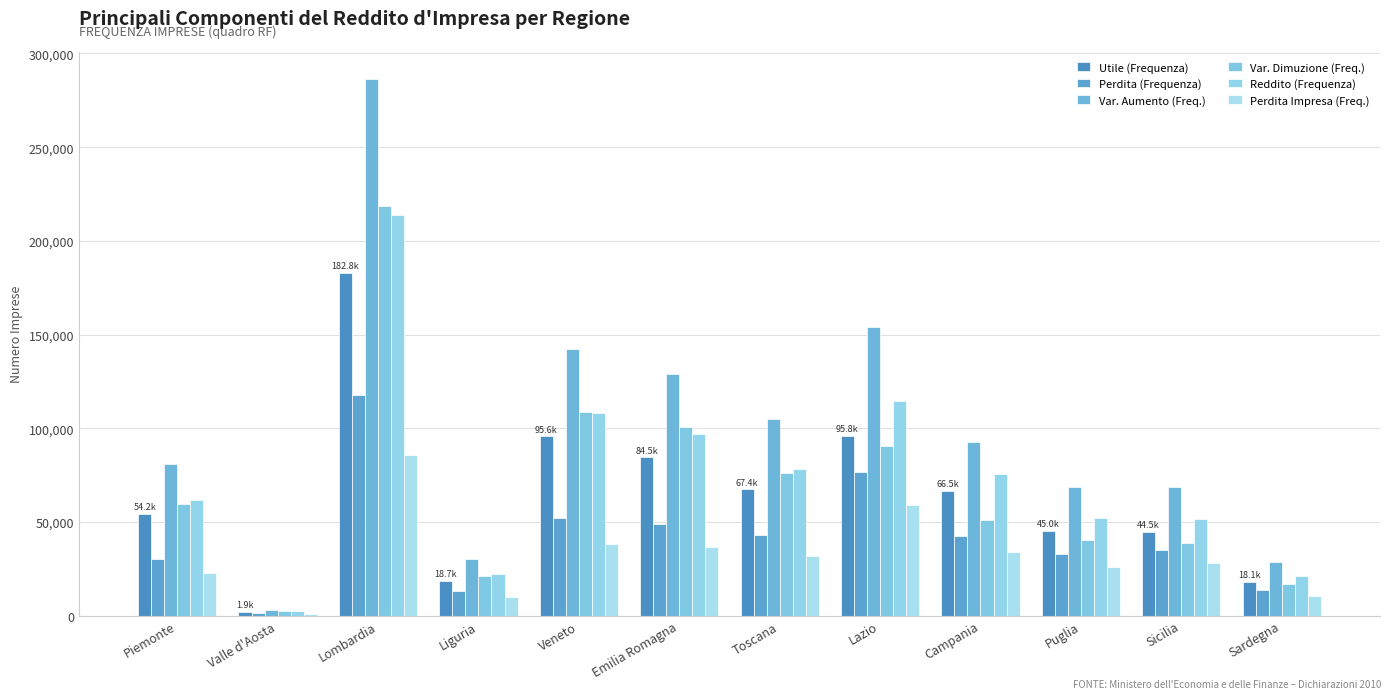

Does the chart contain stacked bars?

No